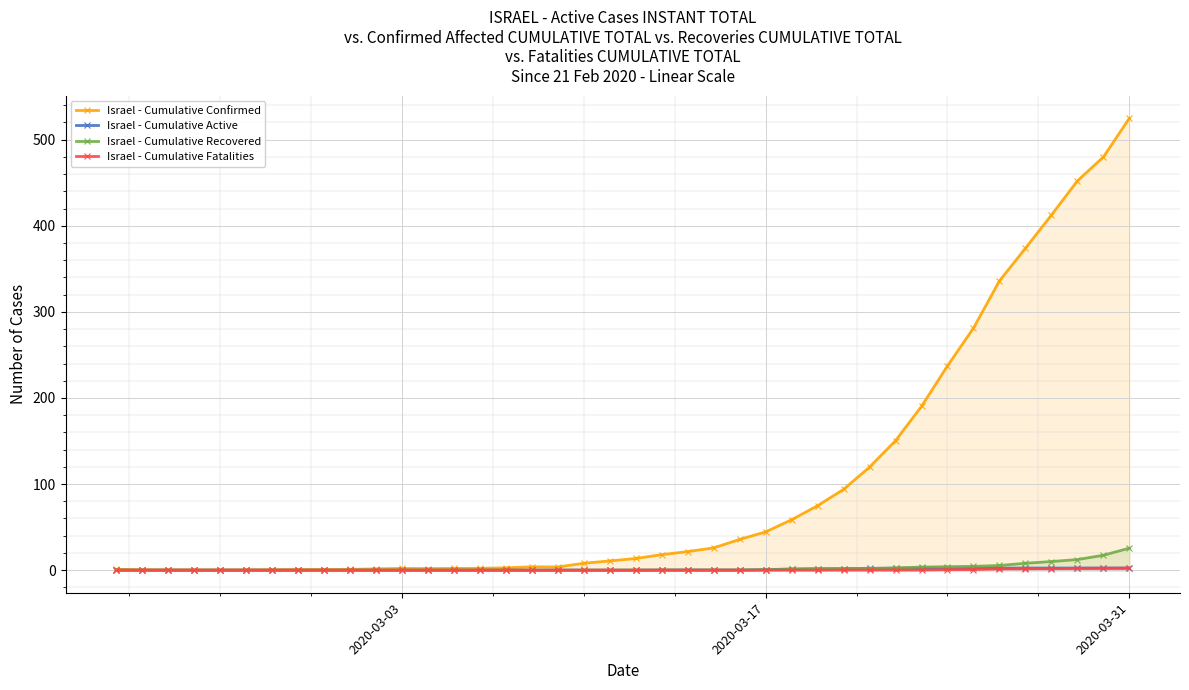

In Israel - Cumulative Confirmed, how many points are higher than both neighbors (excluding endpoints)?

2